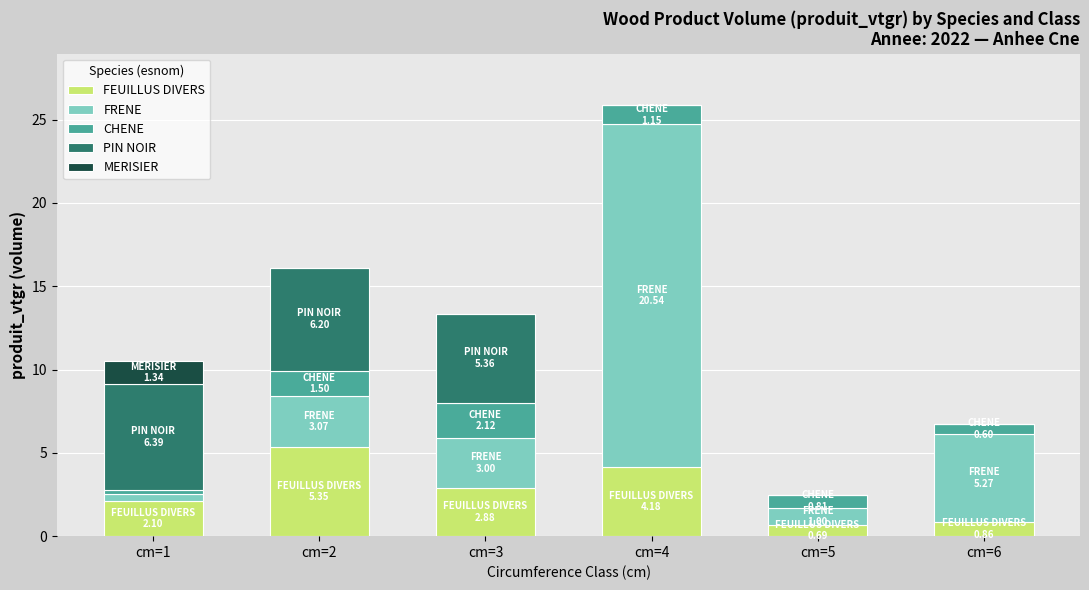

What is the sum of all FEUILLUS DIVERS values?

16.1